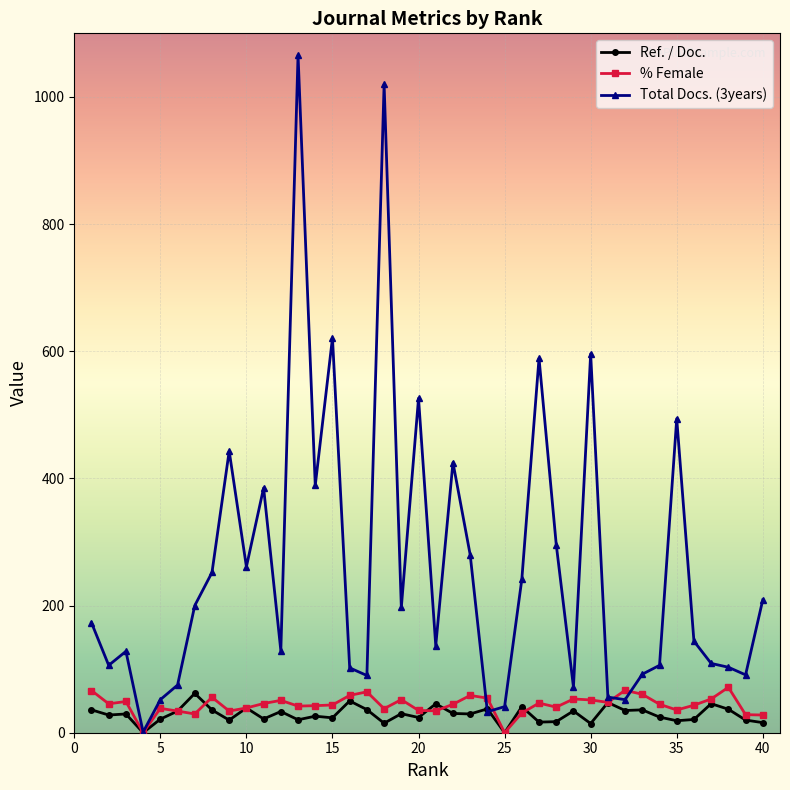

Which series has the widest spread of values?

Total Docs. (3years)